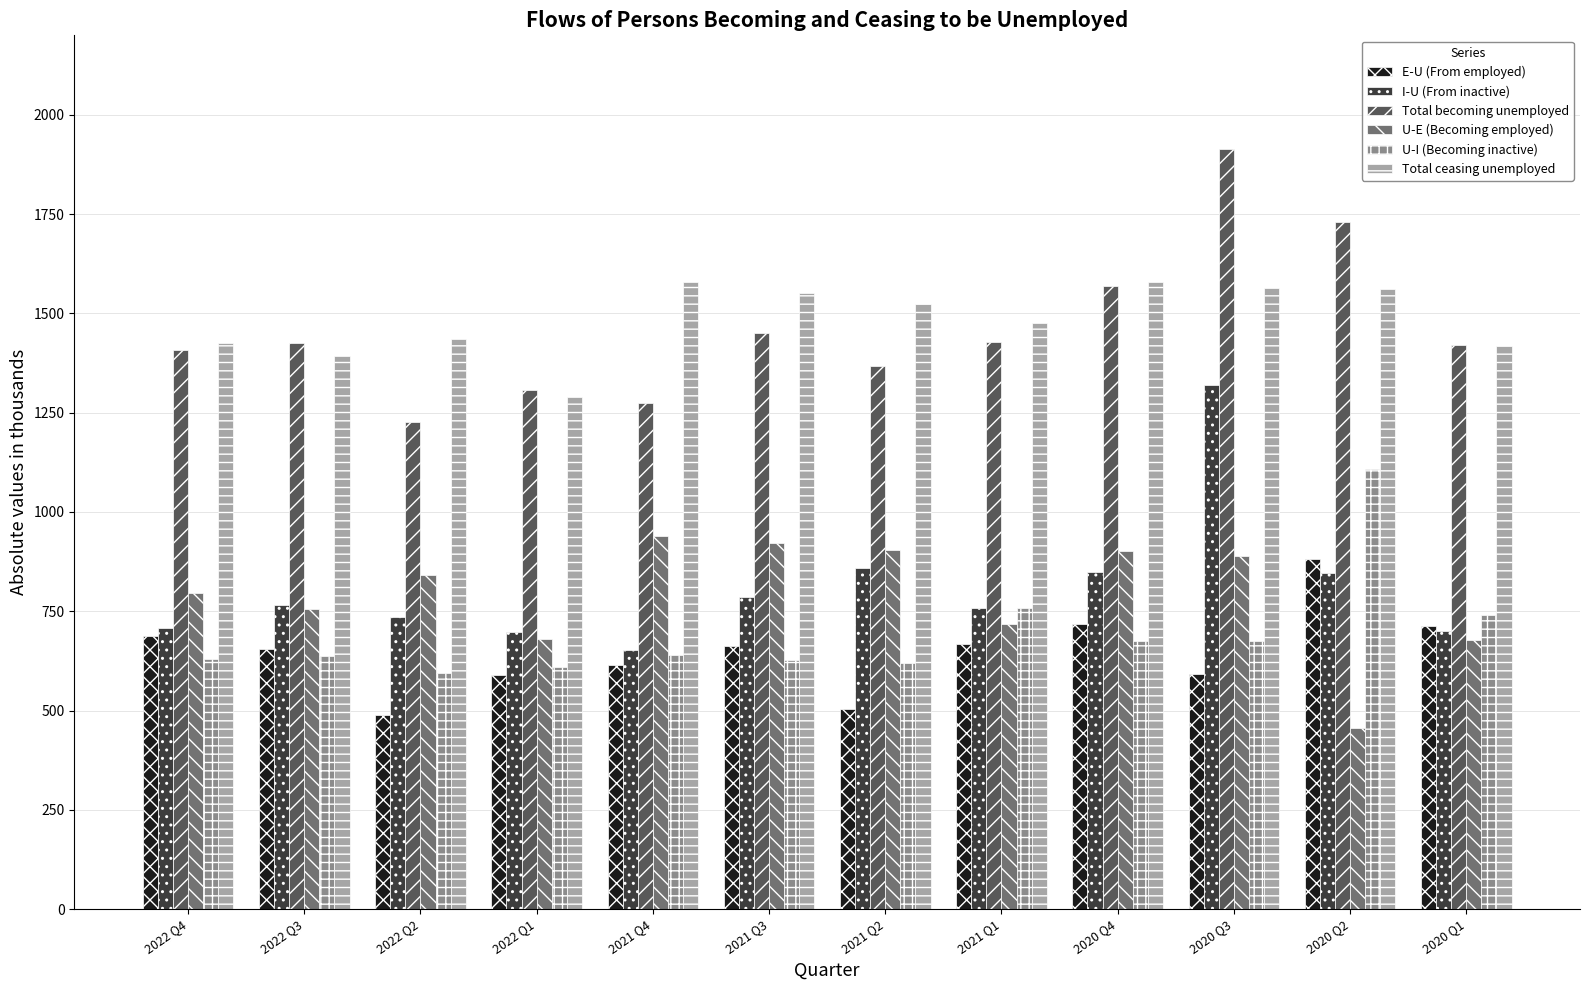

Is it true that U-E (Becoming employed) equals 887.9 at 2020 Q3?

True